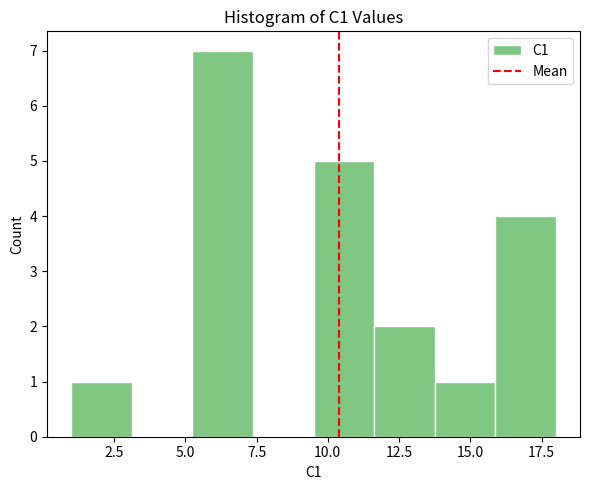

Over which range of the x-axis is the bar tallest?

5.5 to 7.5